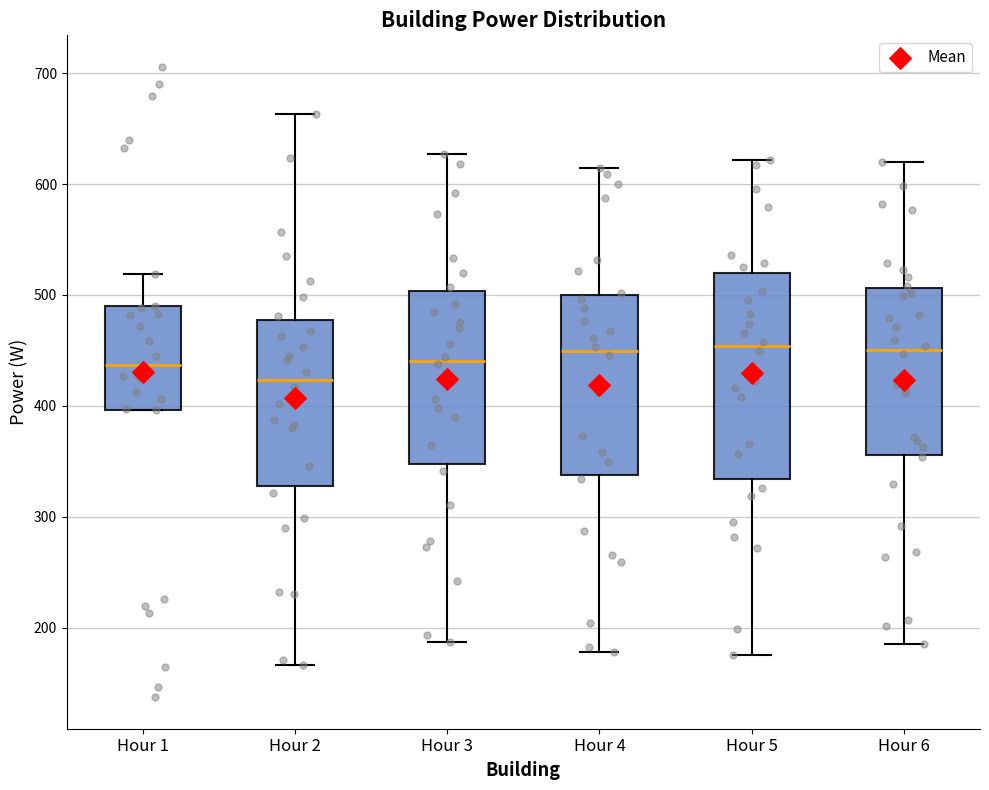

Reading left to right, read every box against the y-axis: the position of its median line, the range the box covers, and the ends of its whiskers. The values are not printed on the chart, so give them approximately, as read against the axis.

Hour 1: median 440, box 400 to 490, whiskers 400 to 520
Hour 2: median 420, box 330 to 480, whiskers 170 to 660
Hour 3: median 440, box 350 to 500, whiskers 190 to 630
Hour 4: median 450, box 340 to 500, whiskers 180 to 610
Hour 5: median 450, box 330 to 520, whiskers 180 to 620
Hour 6: median 450, box 360 to 510, whiskers 190 to 620